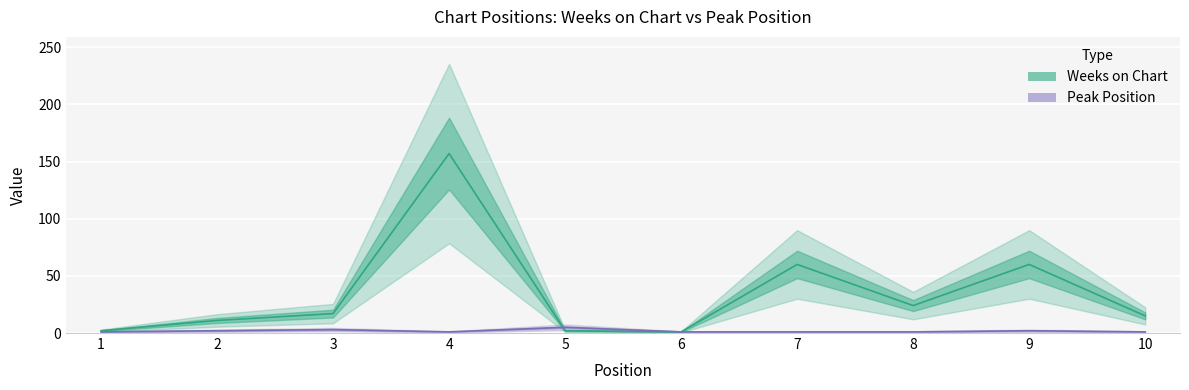

Which label corresponds to the largest value in the chart?

4